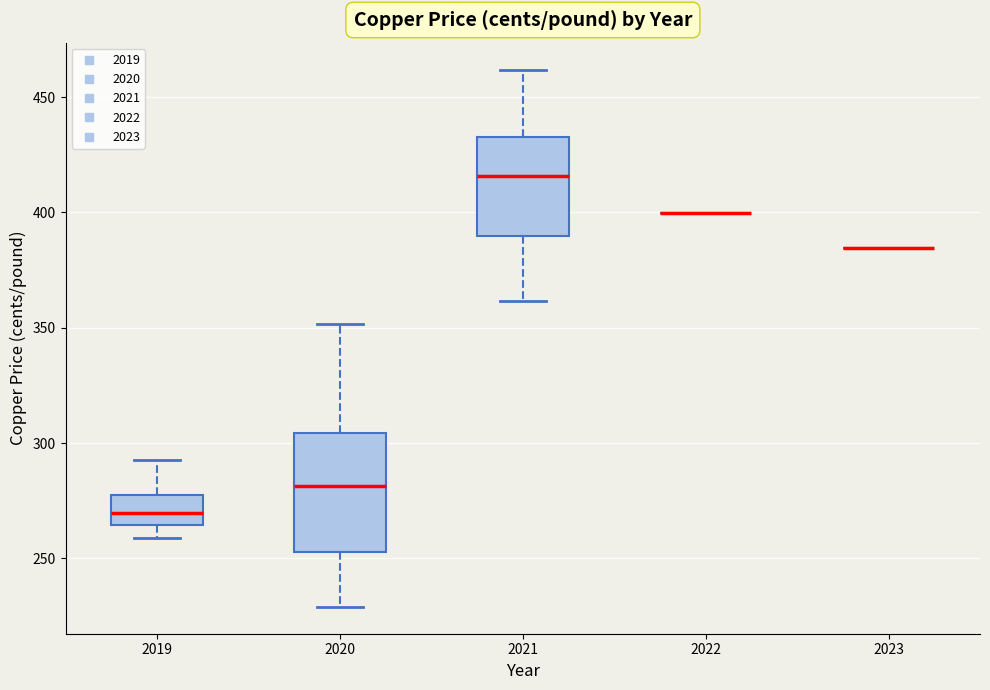

Where does the median line of the box at x = 2020 sit on the y-axis? The values are not printed on the chart, so give them approximately, as read against the axis.

280